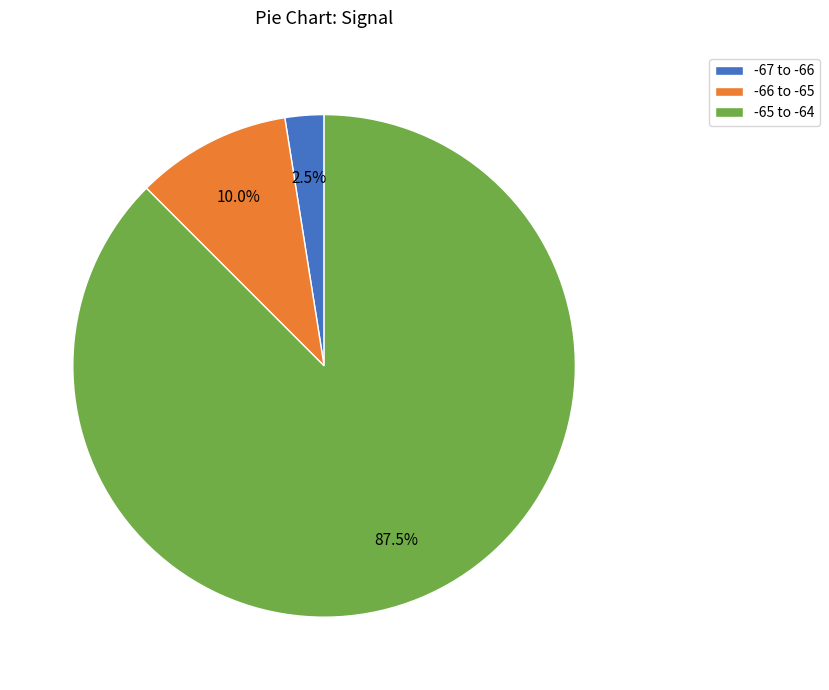

What is the majority slice?

-65 to -64